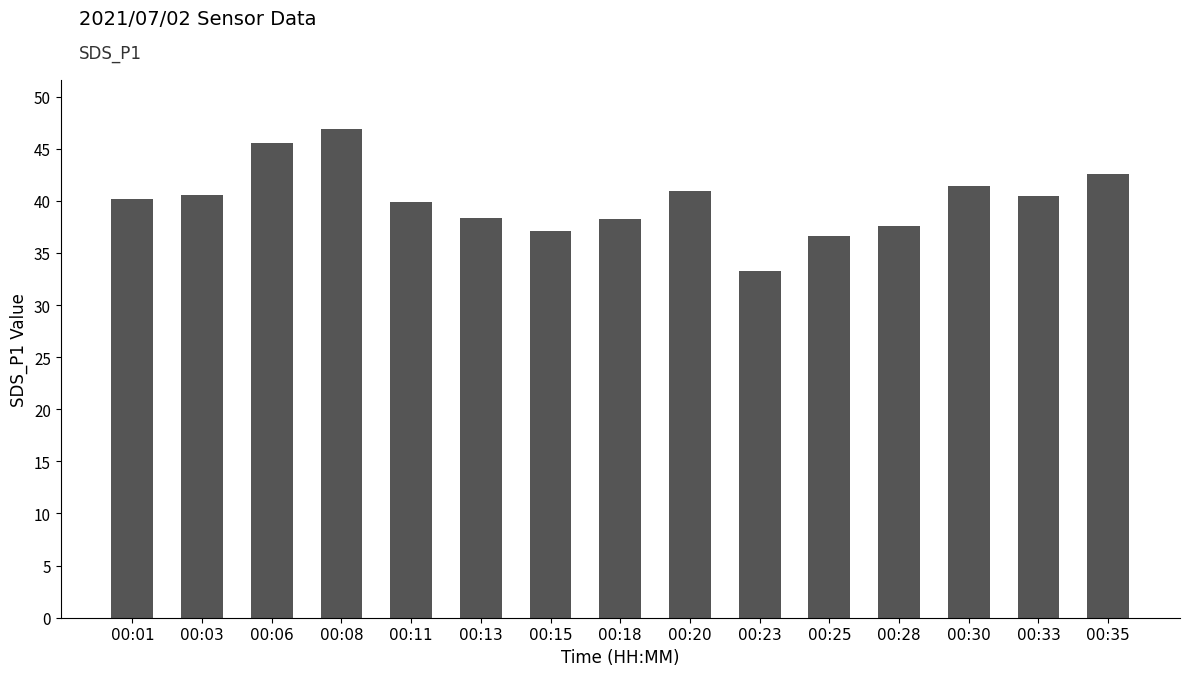

Between 00:28 and 00:01, which is larger?

00:01